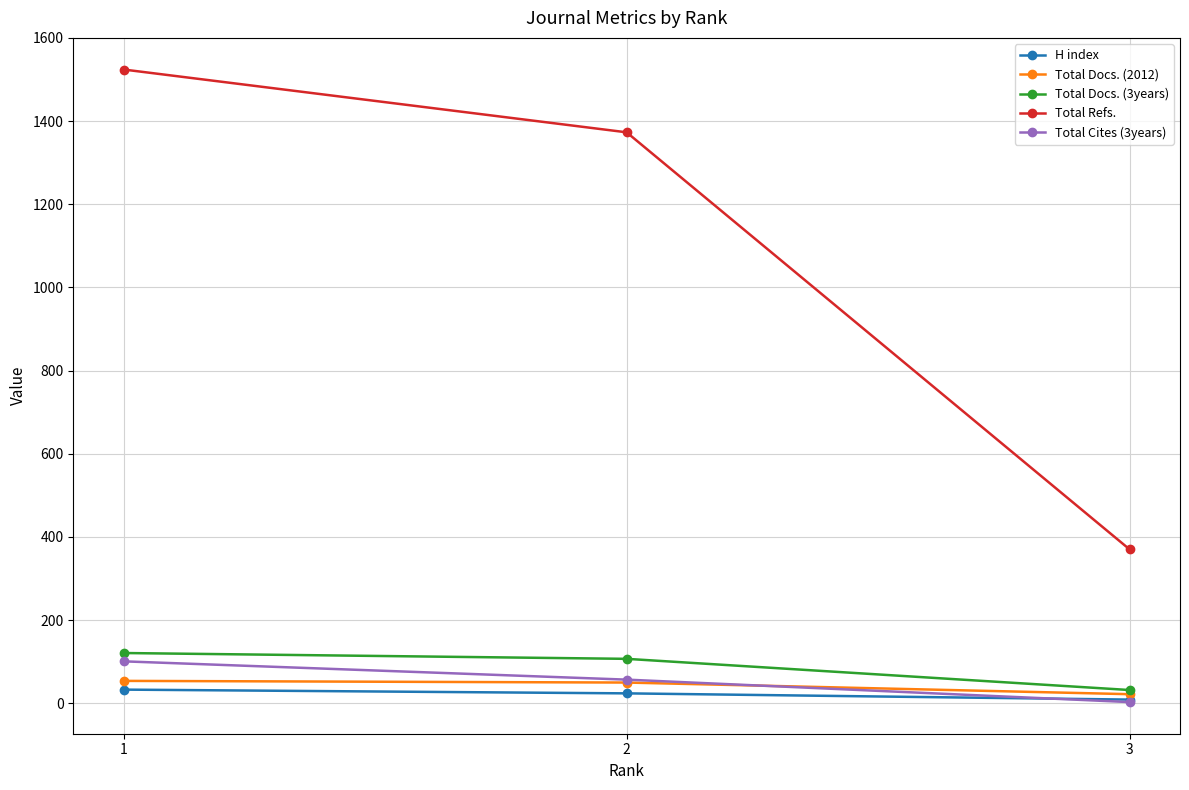

What is the maximum value for Total Docs. (2012)?

54